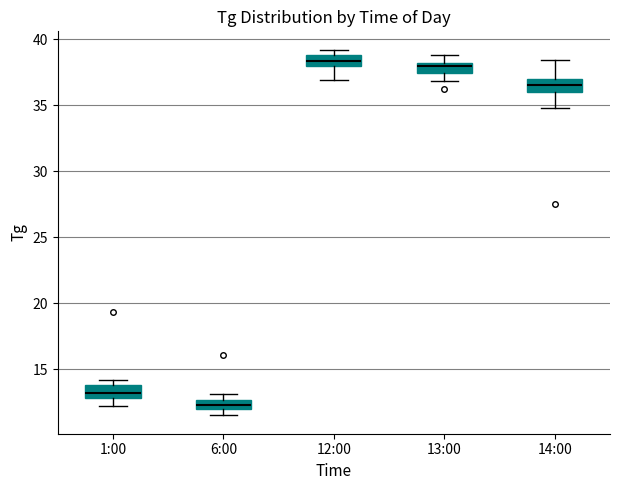

Which box's median line is the lowest?

6:00